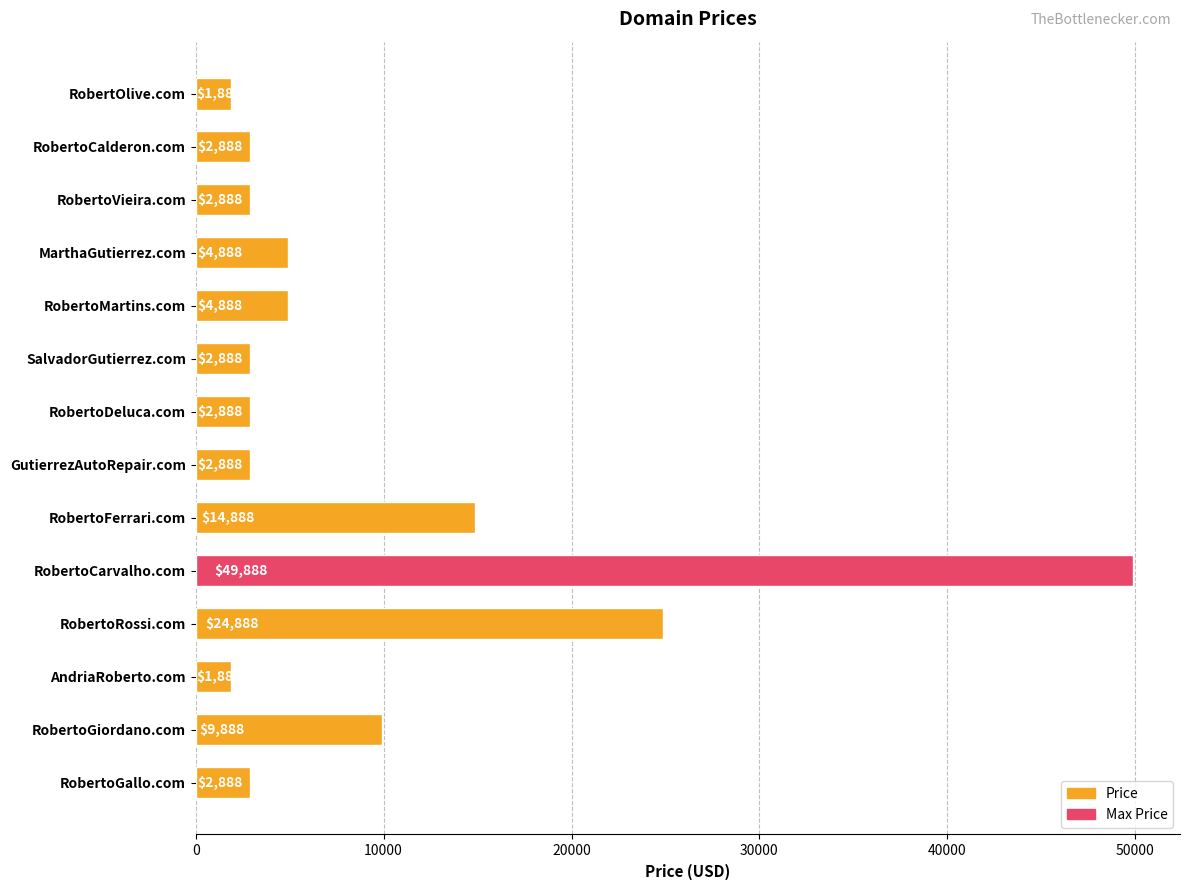

What is the label of the 2nd bar from the top?

RobertoCalderon.com